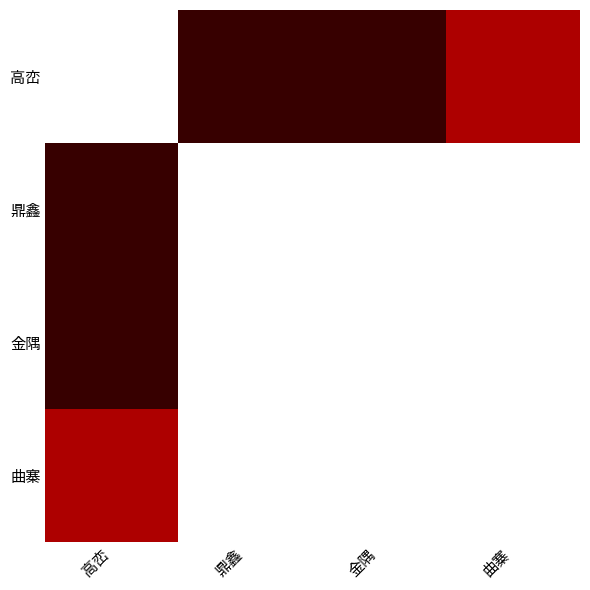

At which category is the sum across all series the highest?

鼎鑫